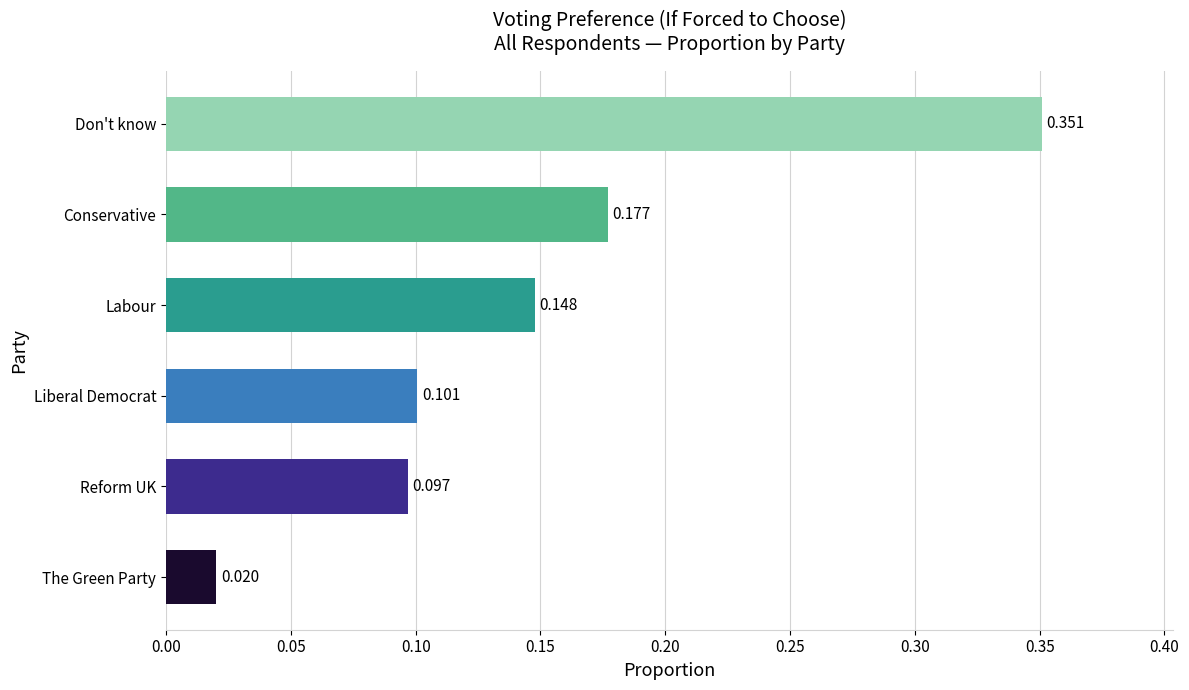

Which has a higher value, Liberal Democrat or Conservative?

Conservative